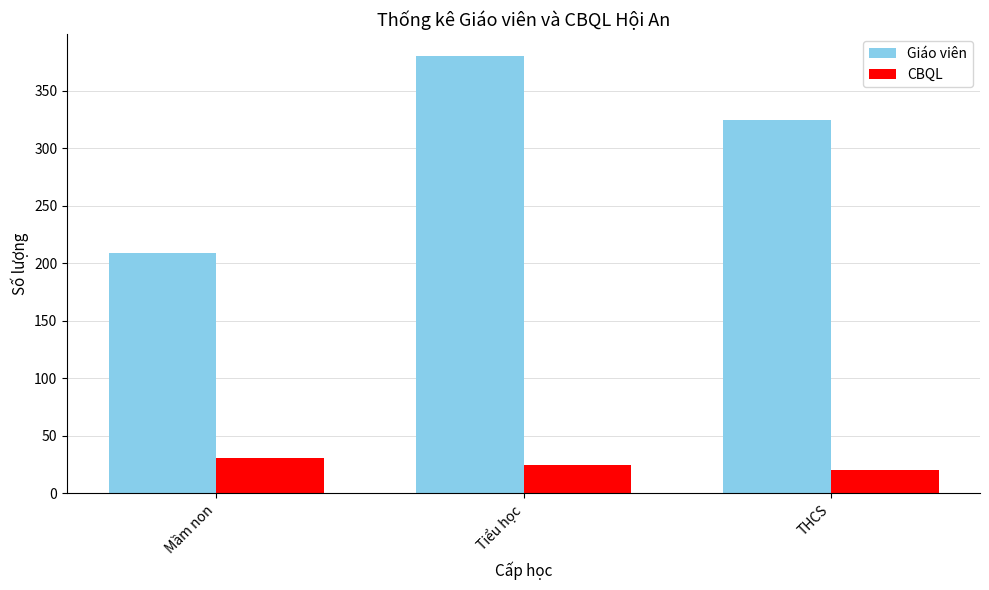

What is the spread (max minus min) of values at Tiểu học?

355